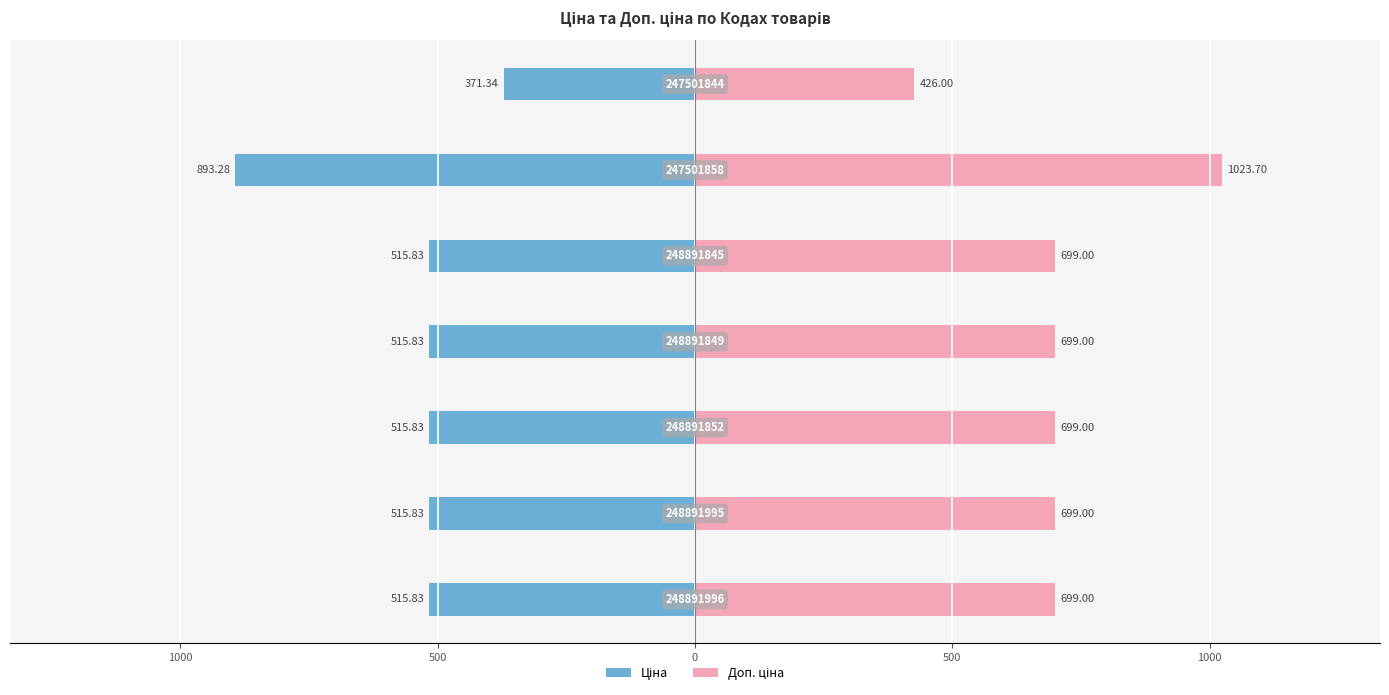

Reading right to left, what are all the values shown in this chart?

Ціна: 1500=-371.3	1000=-893.3	500=-515.8	0=-515.8	500=-515.8	1000=-515.8	1500=-515.8
Доп. ціна: 1500=426.0	1000=1023.7	500=699.0	0=699.0	500=699.0	1000=699.0	1500=699.0